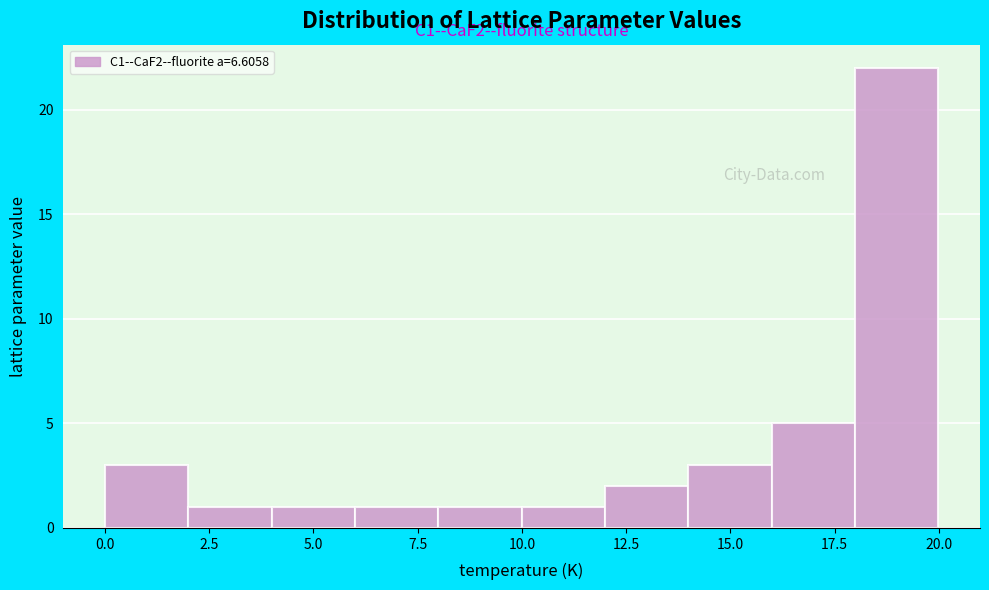

Read against the x-axis, roughly where is the centre of the tallest bar?

19.0